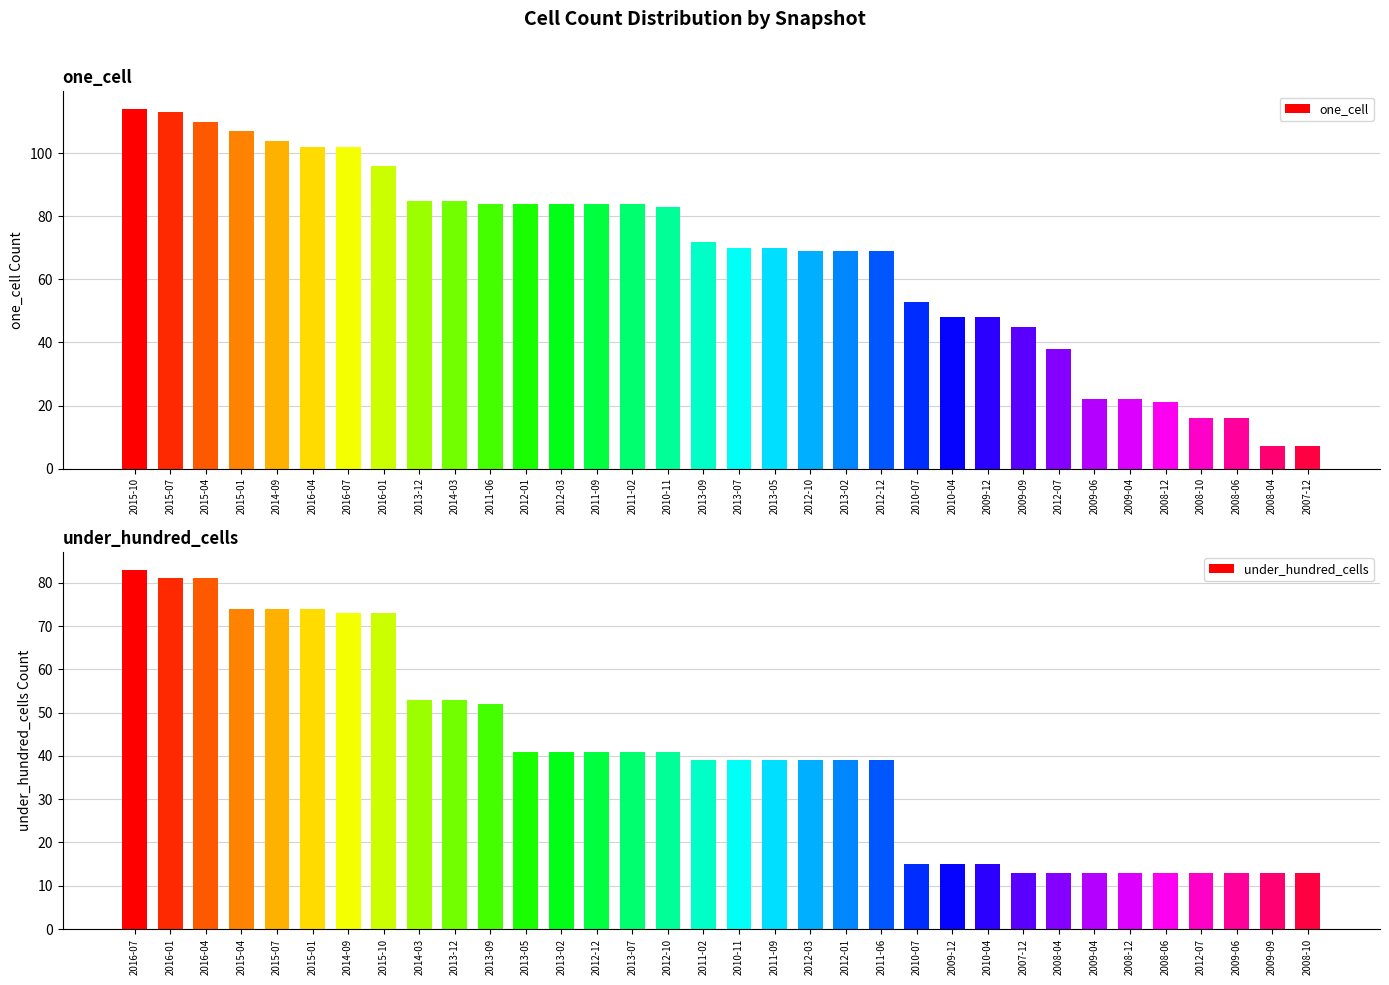

What is the difference between the maximum and second lowest values in the under_hundred_cells series?

70